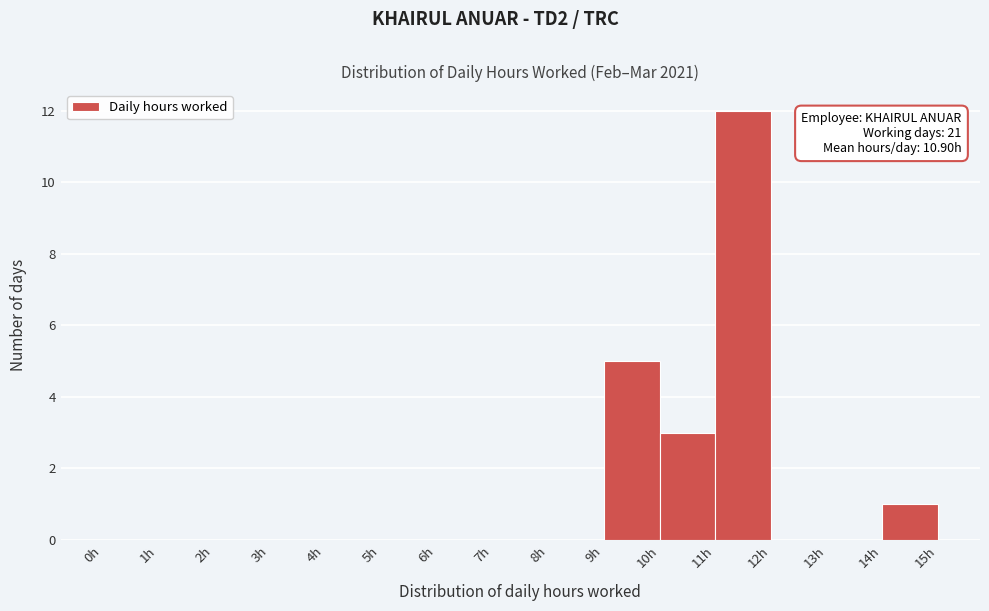

Which range on the x-axis has the tallest bar?

11 to 12